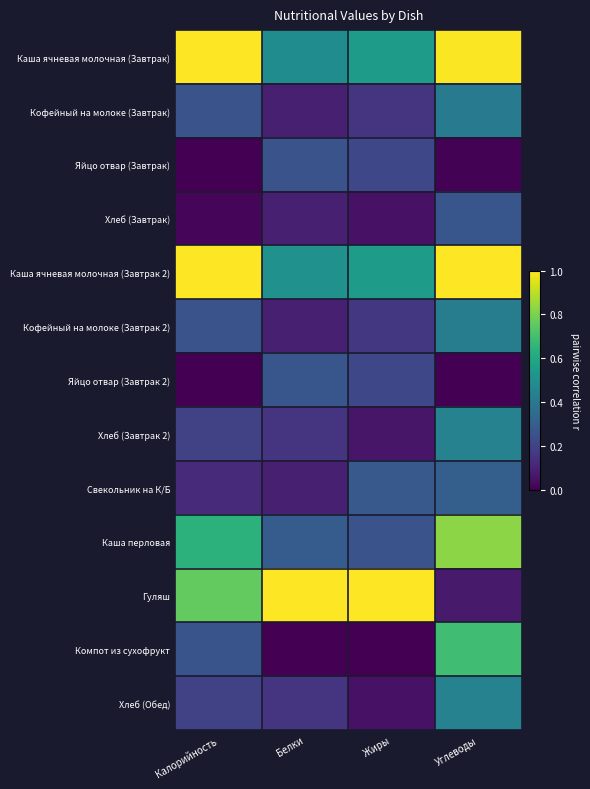

Which series changed the most between Калорийность and Углеводы?

Гуляш